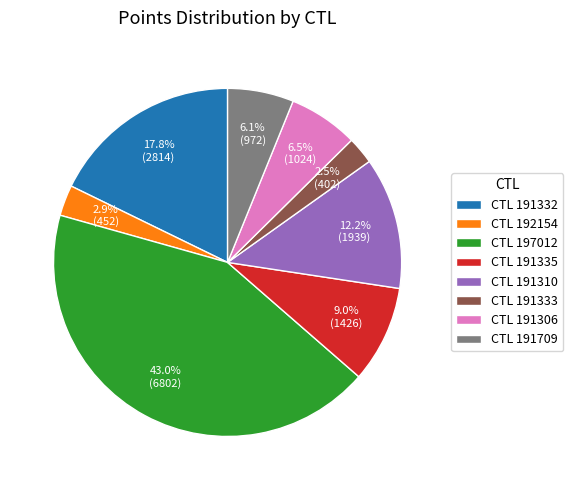

Which slice is the largest?

CTL 197012